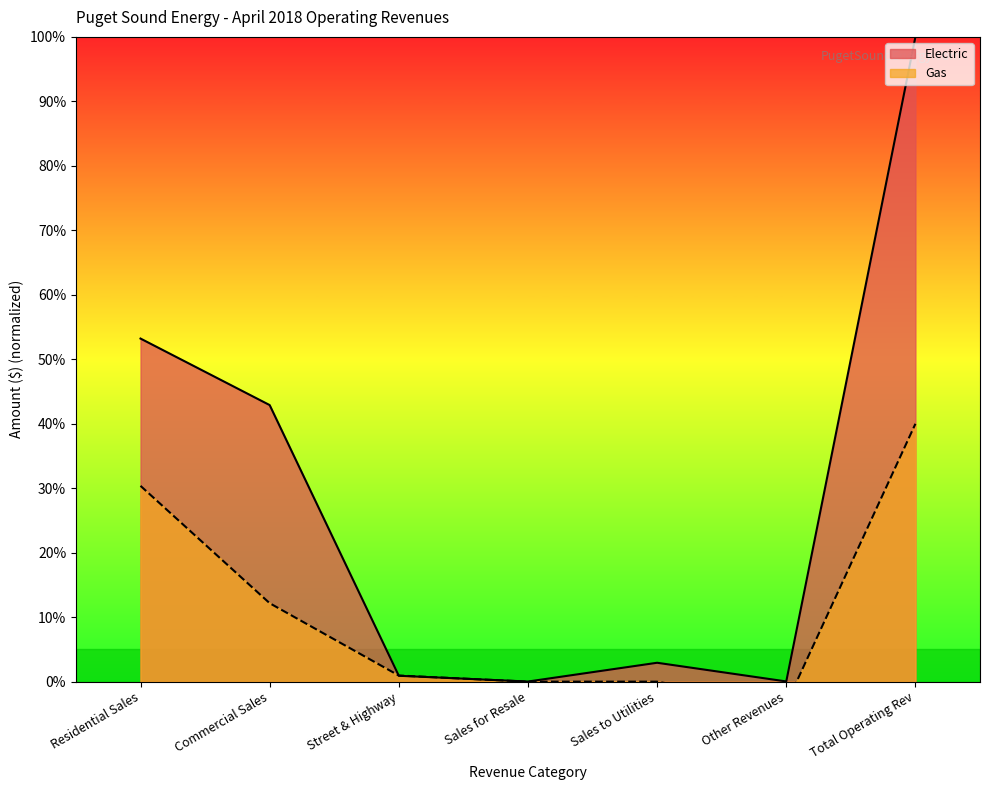

What is the value of the Gas point at the 2nd from the left?

12.2